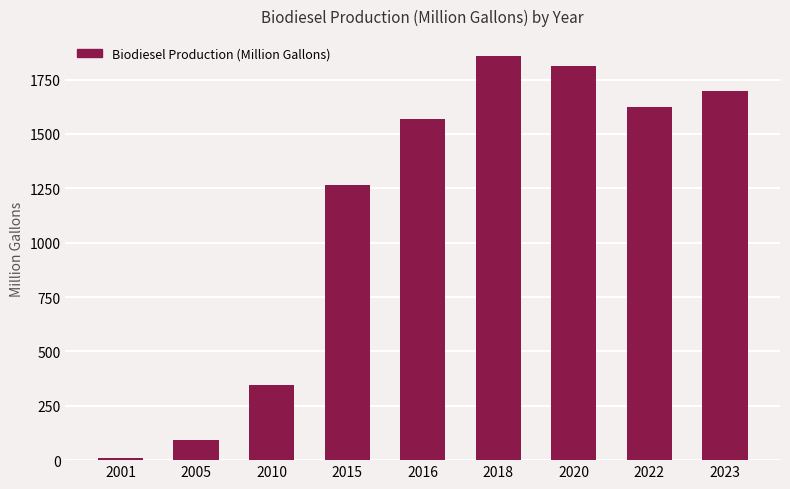

What is the difference between the second highest and minimum values?

1806.1